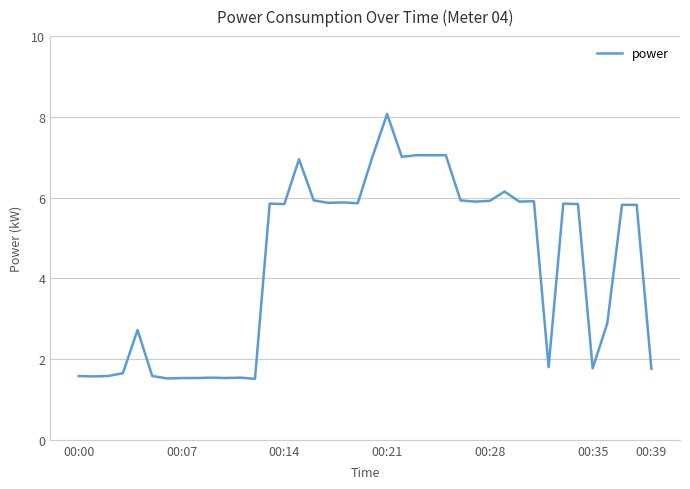

What is the difference between the maximum and minimum values?

6.6